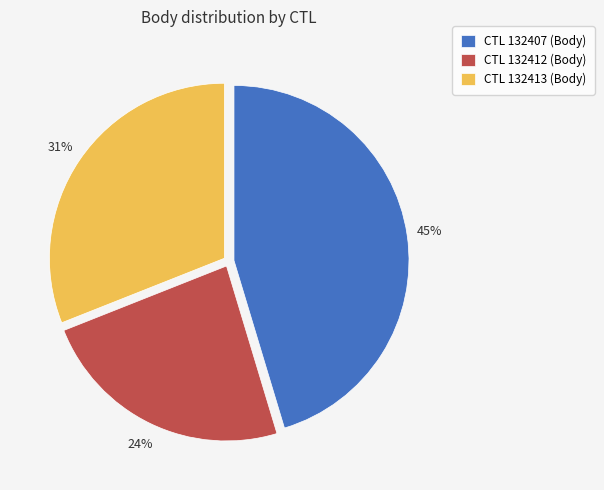

Is the sum of CTL 132412 (Body) and CTL 132407 (Body) greater than half?

Yes